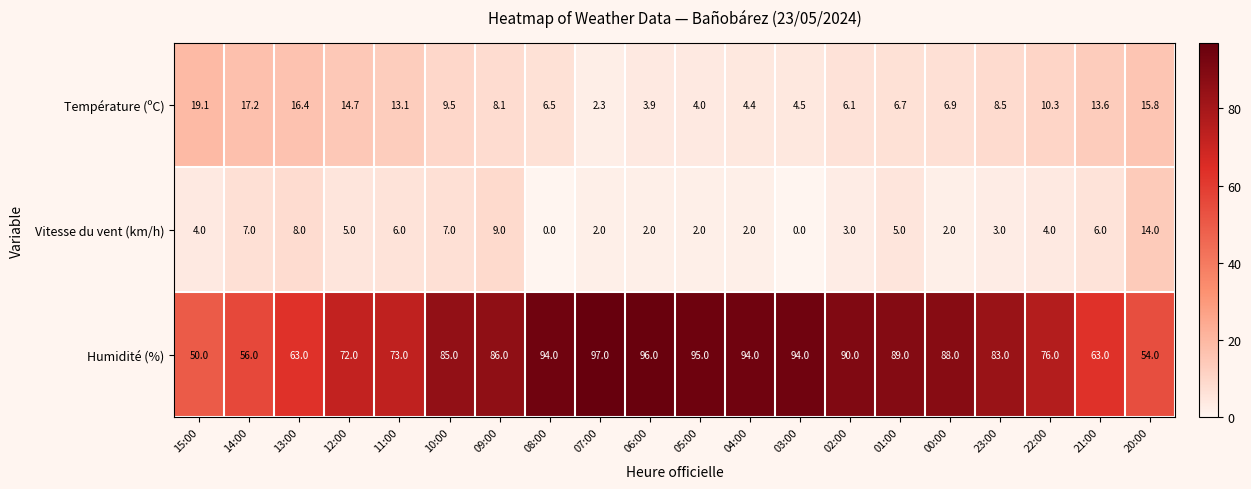

What is the greatest value displayed?

97.0